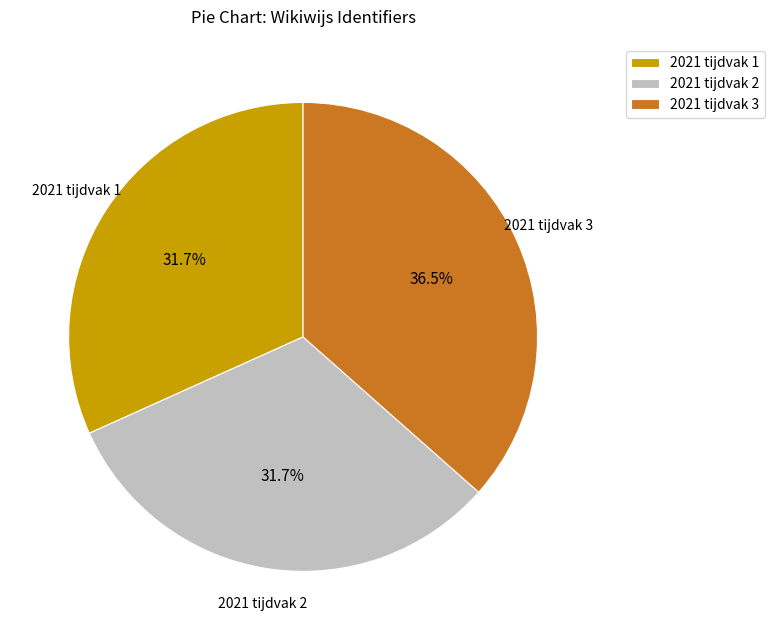

Is 2021 tijdvak 2 the majority of the pie?

No